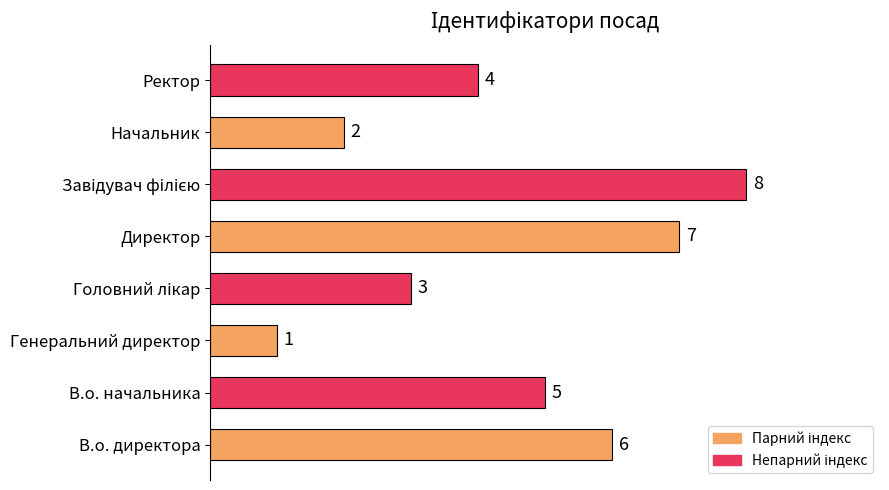

Reading bottom to top, extract all data points from this chart.

6	5	1	3	7	8	2	4